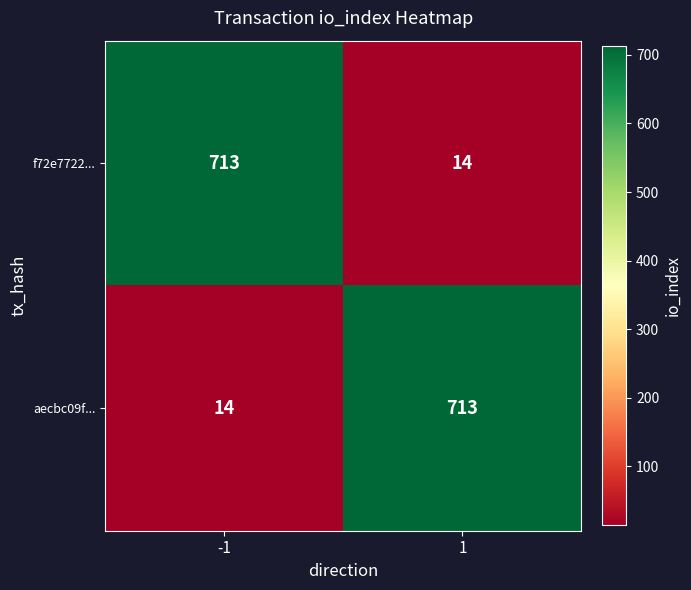

True or false: f72e7722... has a value of 1008 at -1.

False